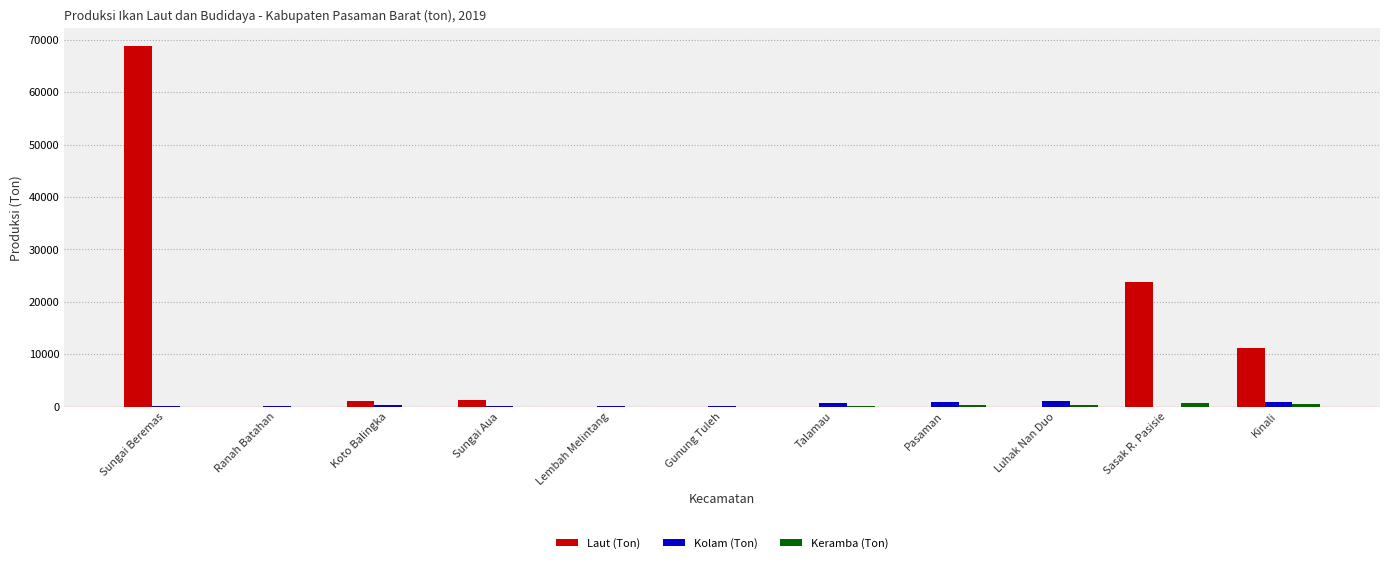

Which series changed the most between Sungai Beremas and Lembah Melintang?

Laut (Ton)